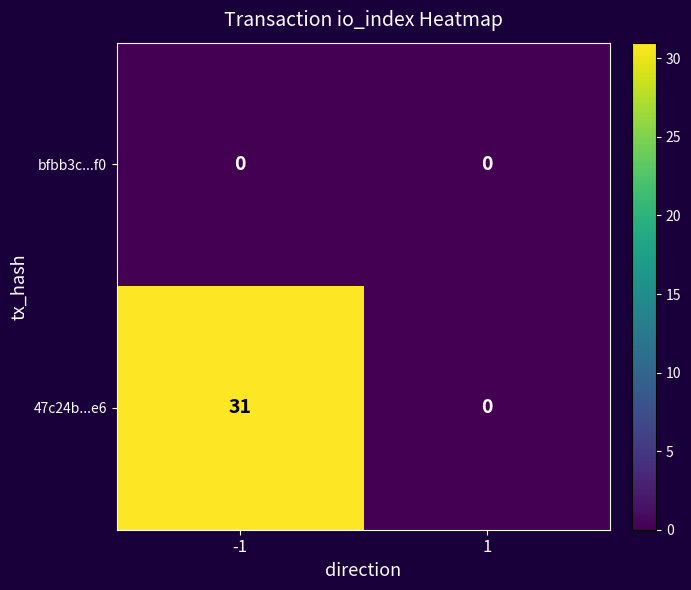

True or false: bfbb3c...f0 has a value of 0 at 1.

True